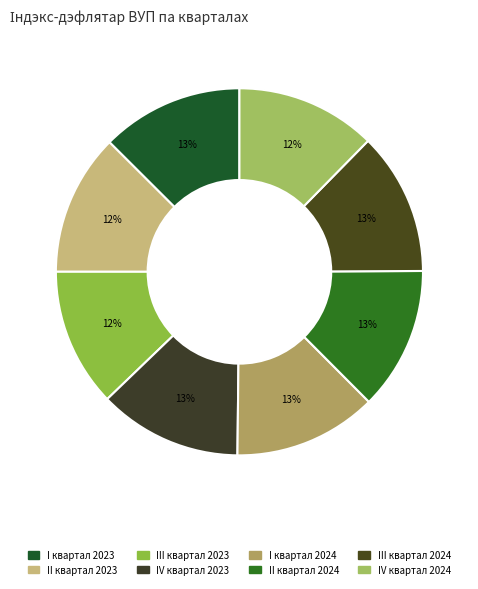

What is the change in value from II квартал 2023 to IV квартал 2023?

+1.4